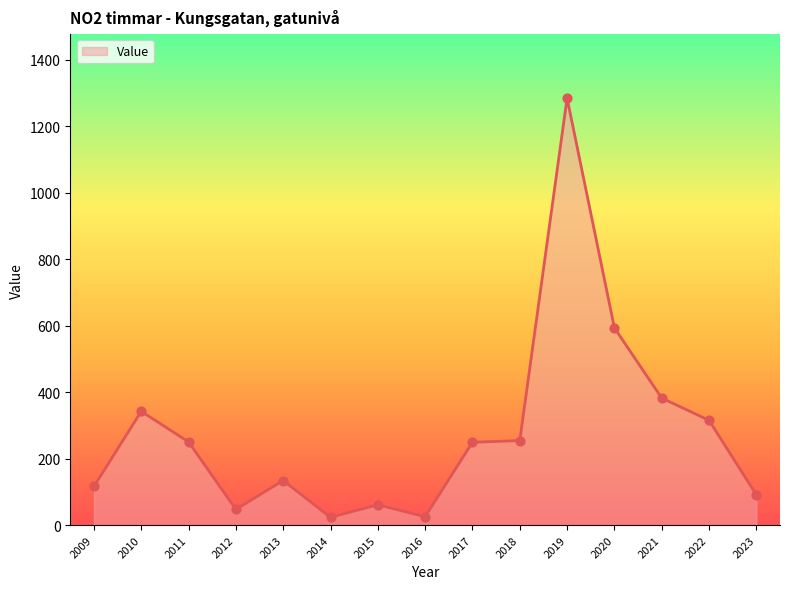

Which has a higher value, 2016 or 2020?

2020